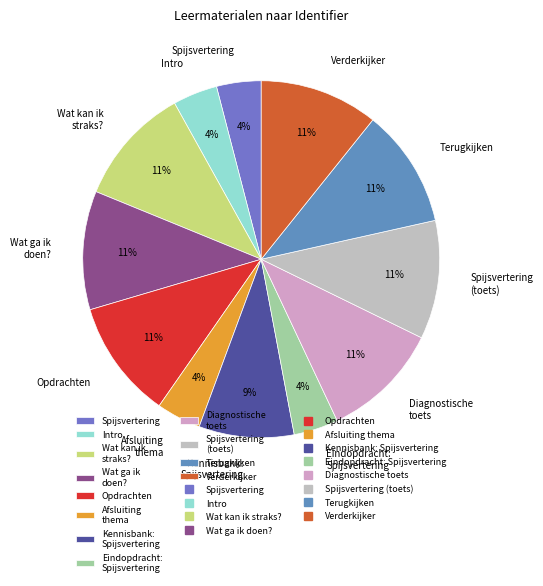

Count the number of slices in the pie.

12